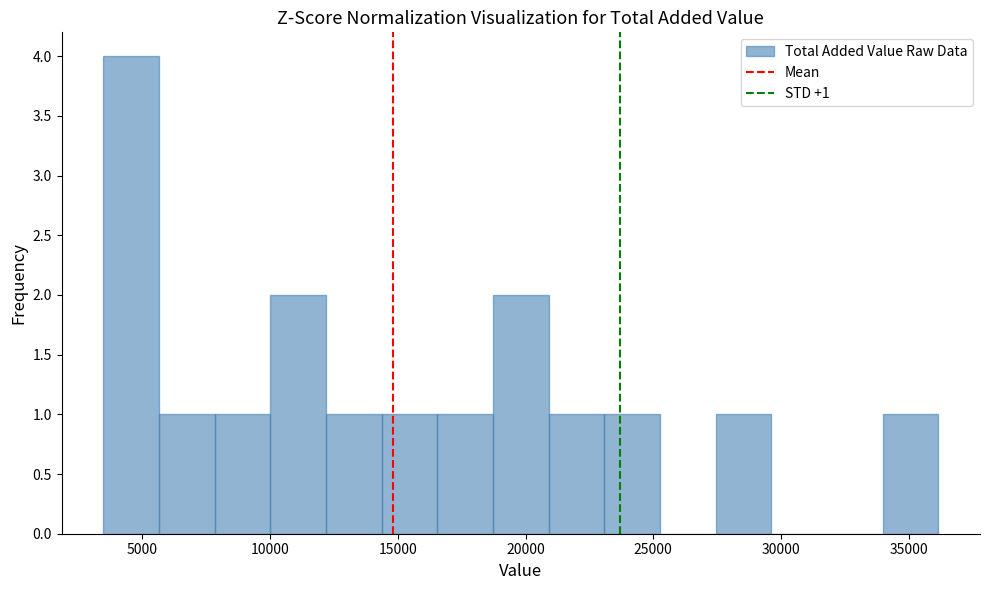

Over which range of the x-axis is the bar tallest?

3500 to 5500